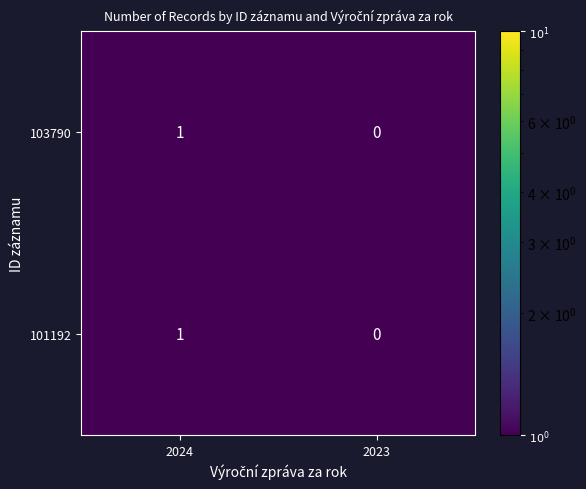

Count the number of categories in the chart.

2